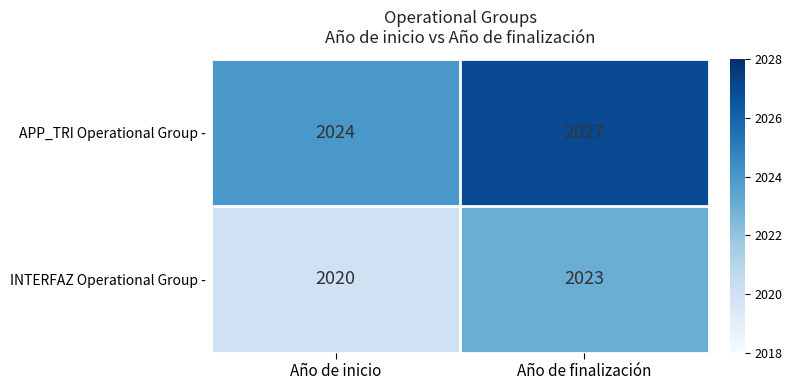

The value of INTERFAZ Operational Group - at Año de inicio is 513. True or false?

False